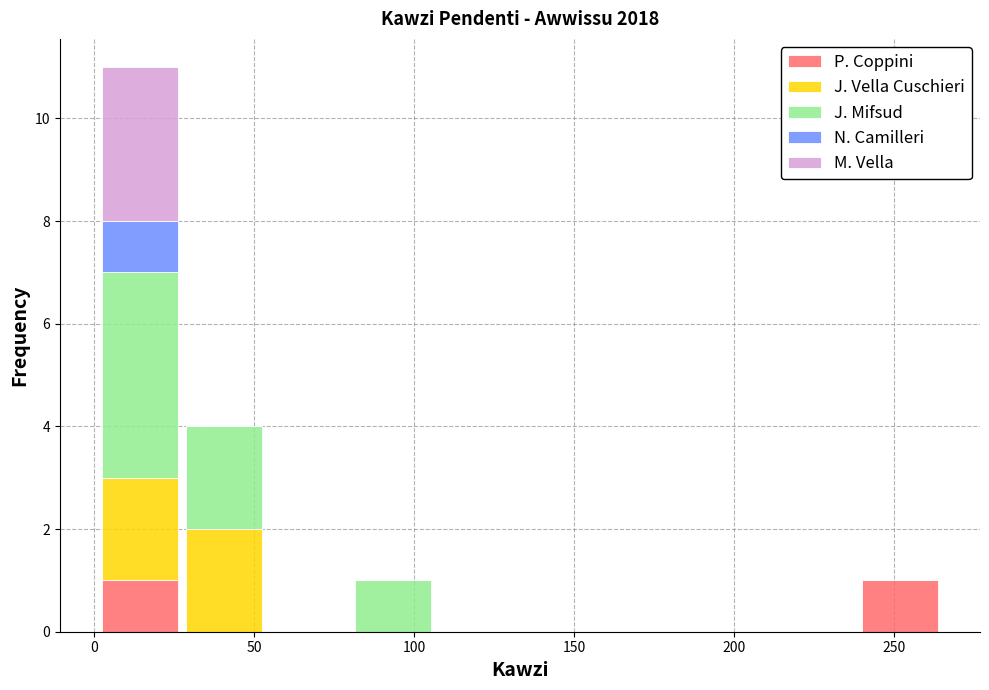

Which range on the x-axis has the tallest stacked bar (by total height)?

0 to 25